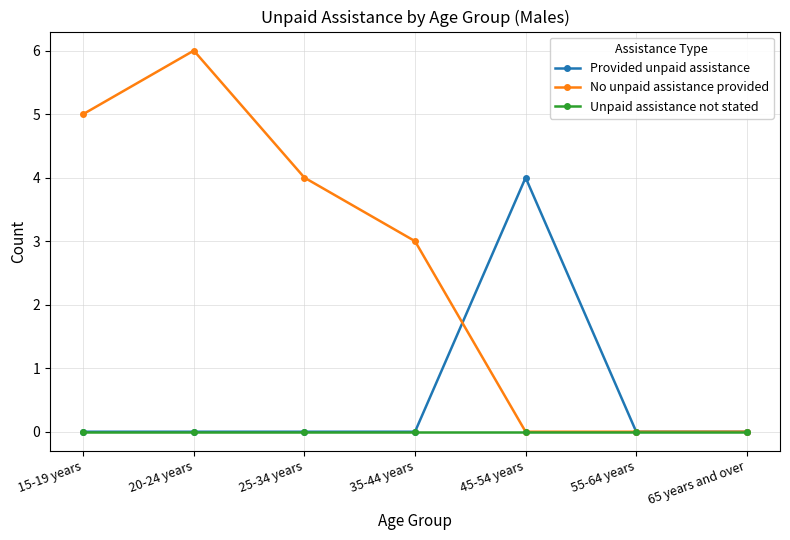

Read the No unpaid assistance provided value at 20-24 years.

6